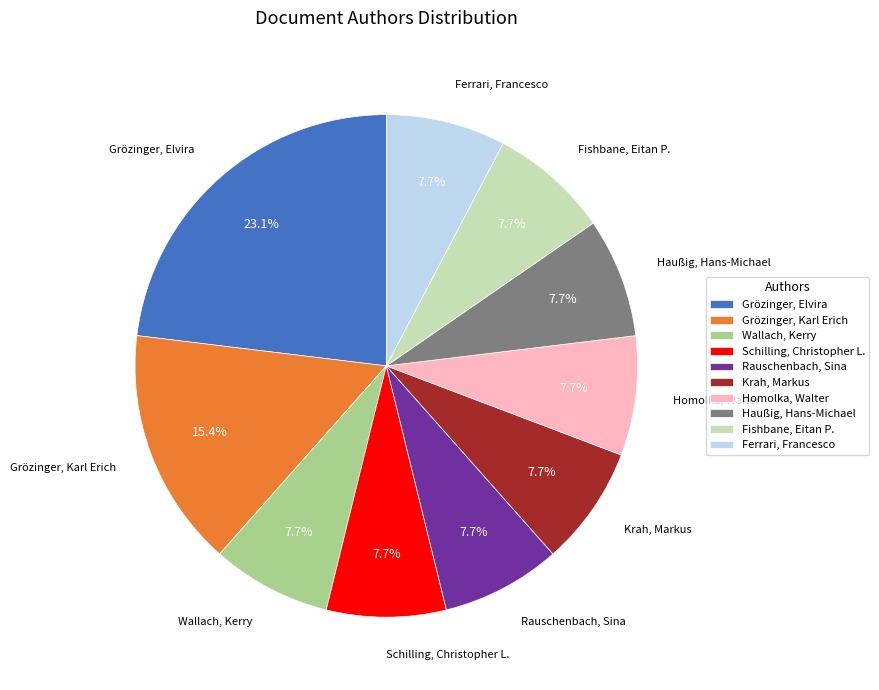

Is there any slice that represents more than half of the pie?

No